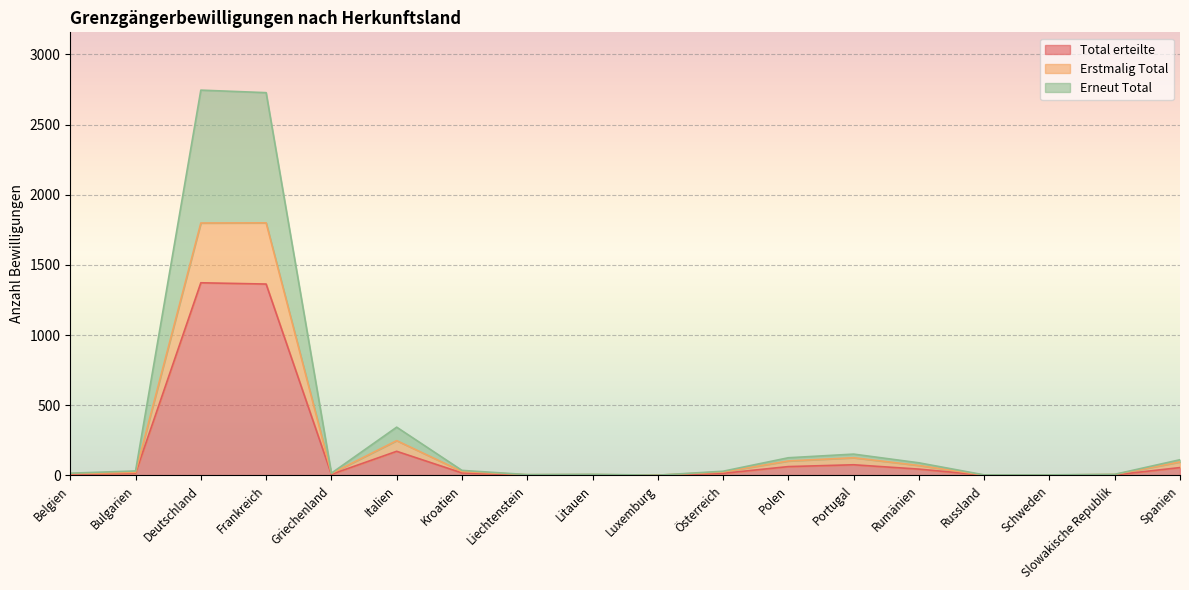

Is it true that Total erteilte equals 1 at Luxemburg?

True